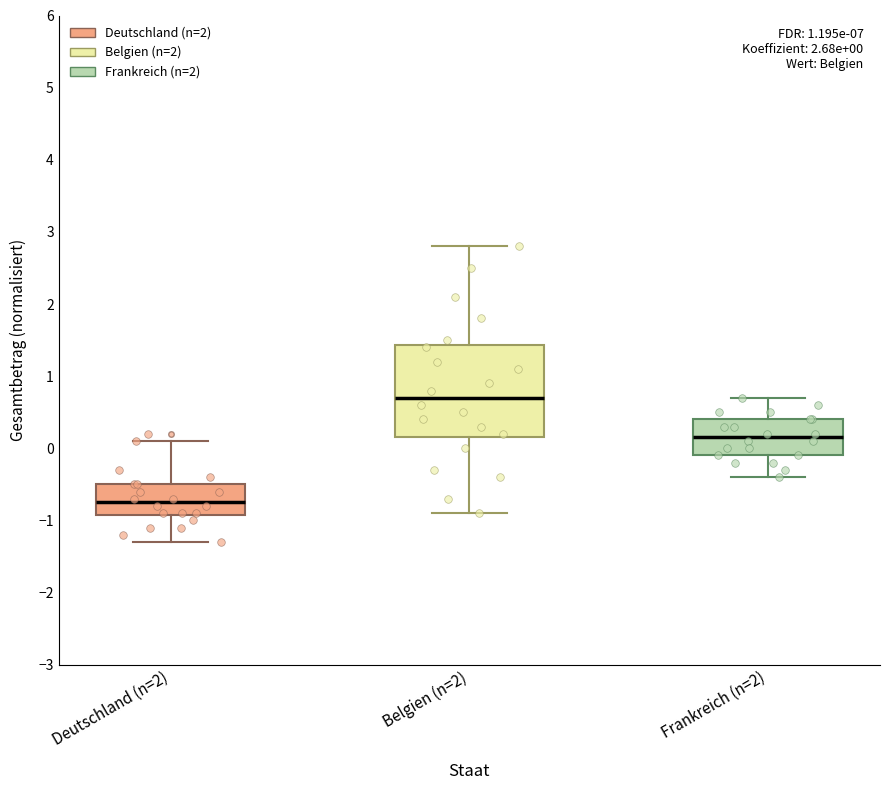

Which box has the highest median line?

Belgien (n=2)